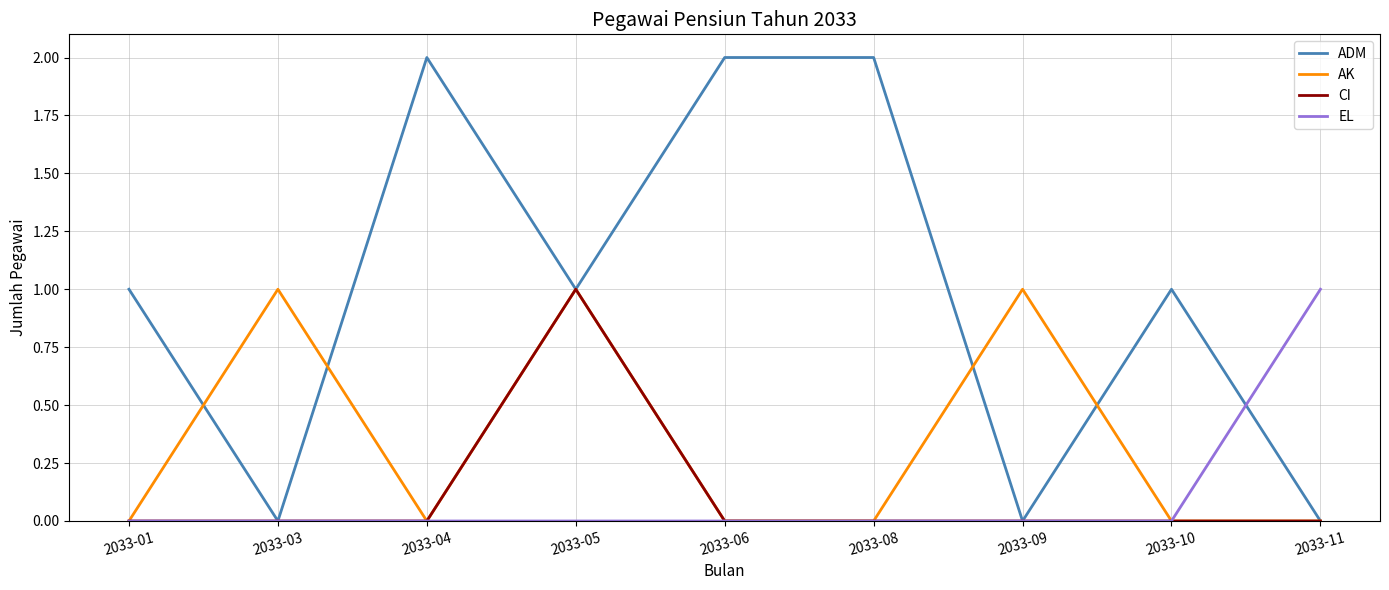

What is the difference between the maximum and minimum values in the AK series?

1